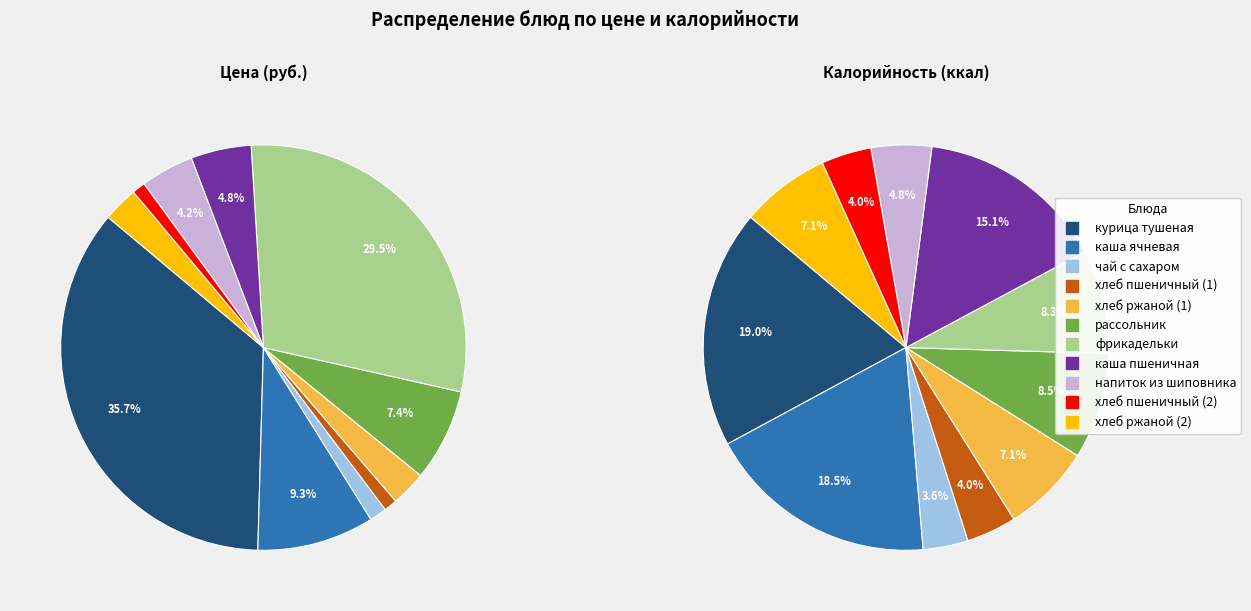

To the nearest percent, what is the difference between the largest and smallest slice percentages?

15%